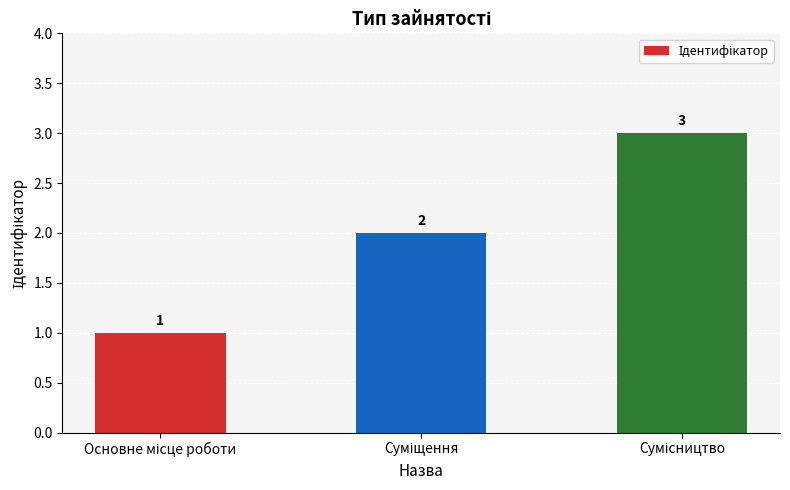

What is the value of the 2nd bar from the left?

2